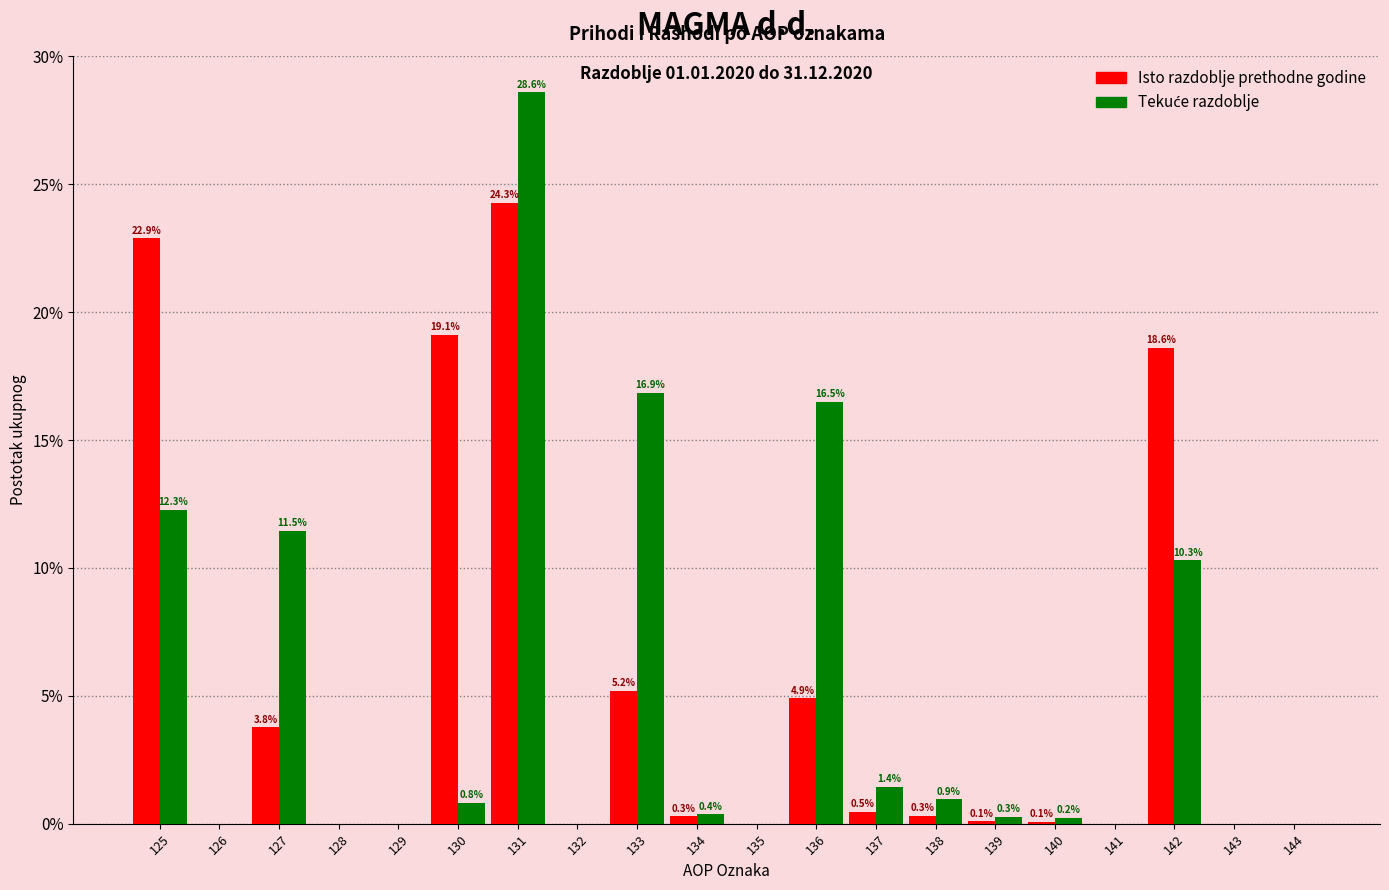

What is the total value across all series at 125?

35.2